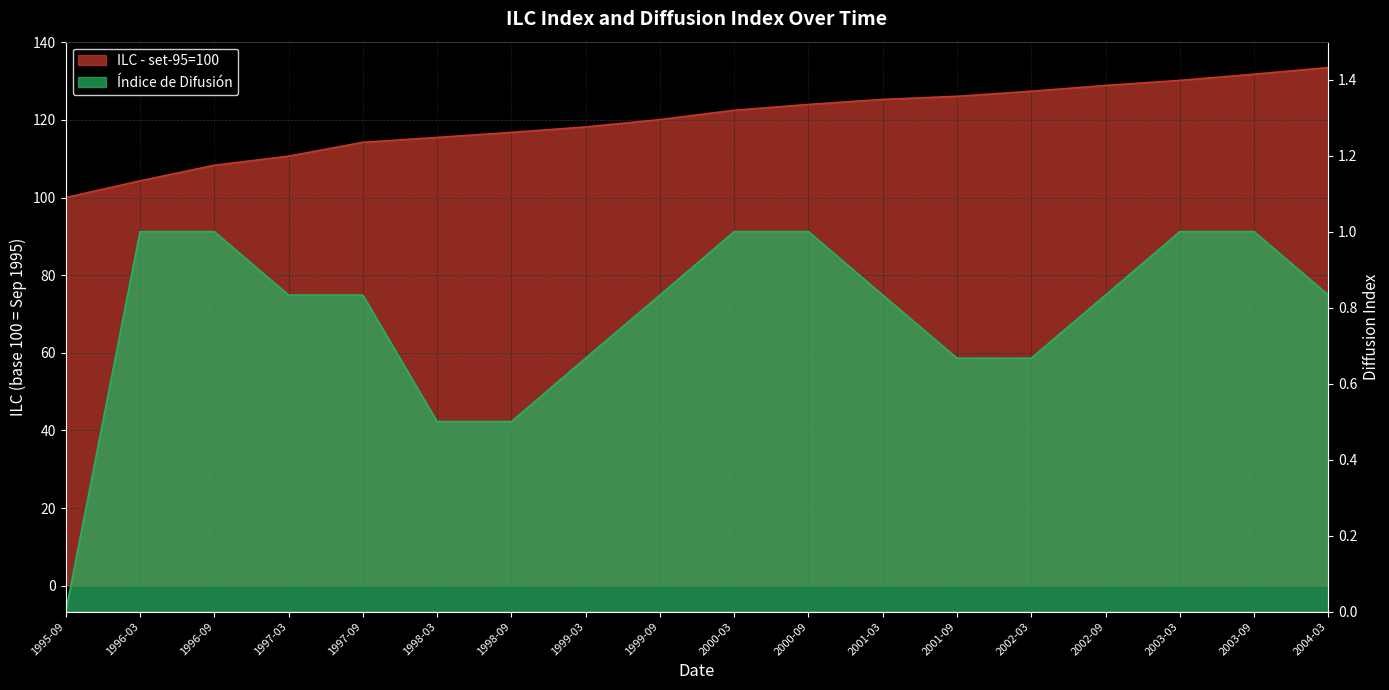

What are all the series names shown in the legend?

ILC - set-95=100, Indice de Difusion